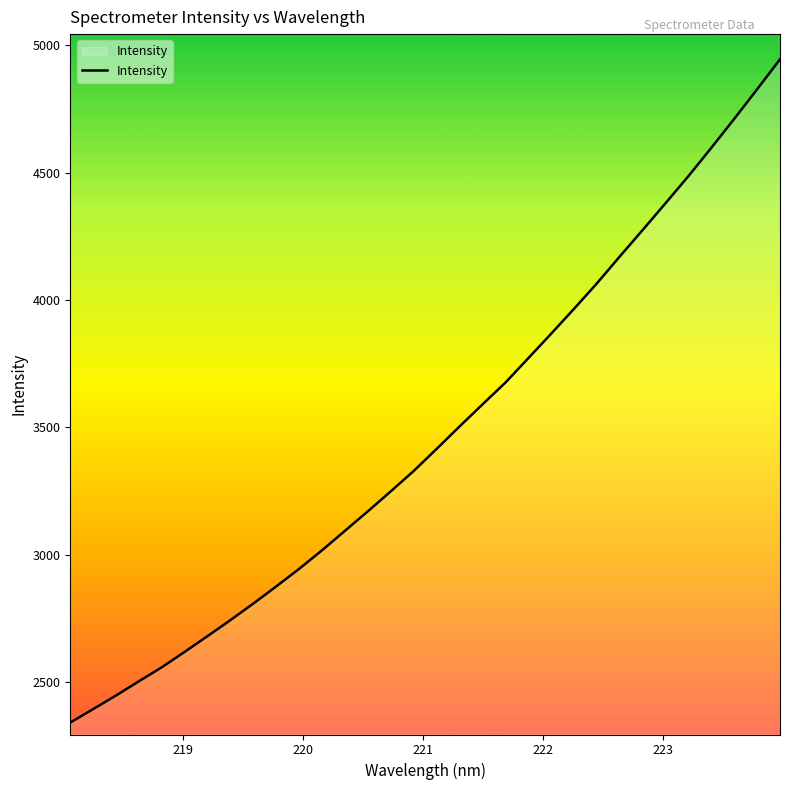

What is the average value?

3469.4